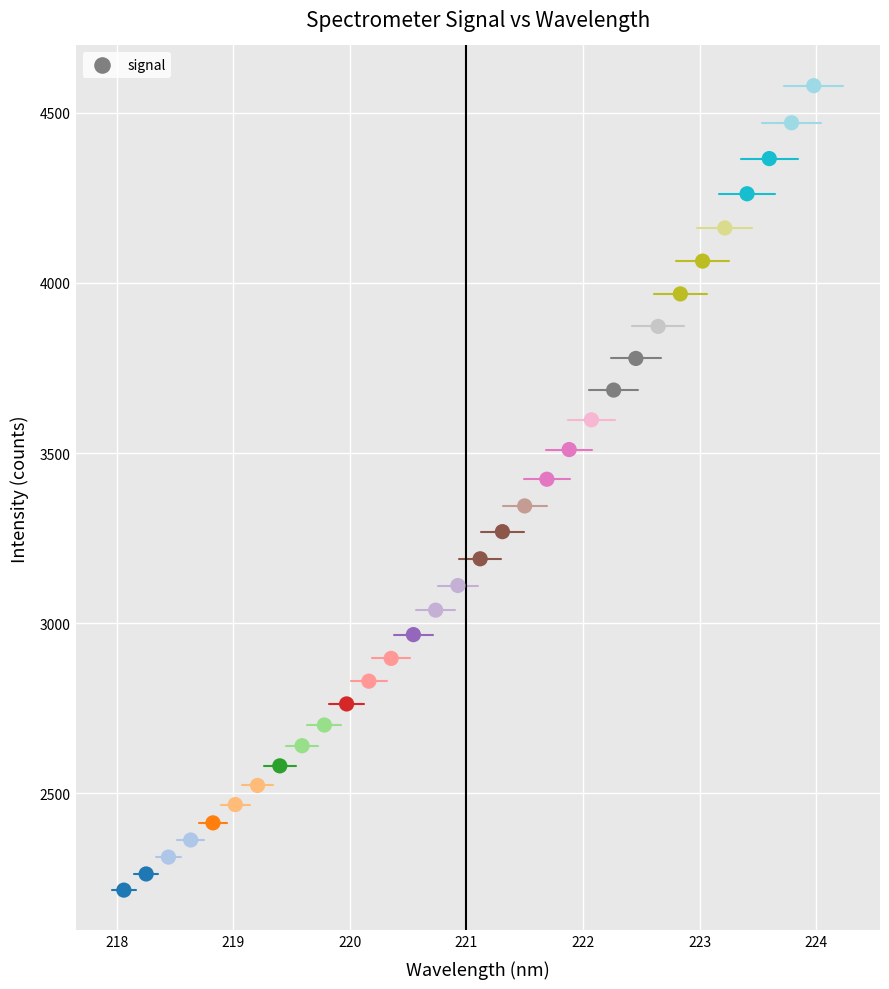

What is the range of X values (max minus min)?

5.9